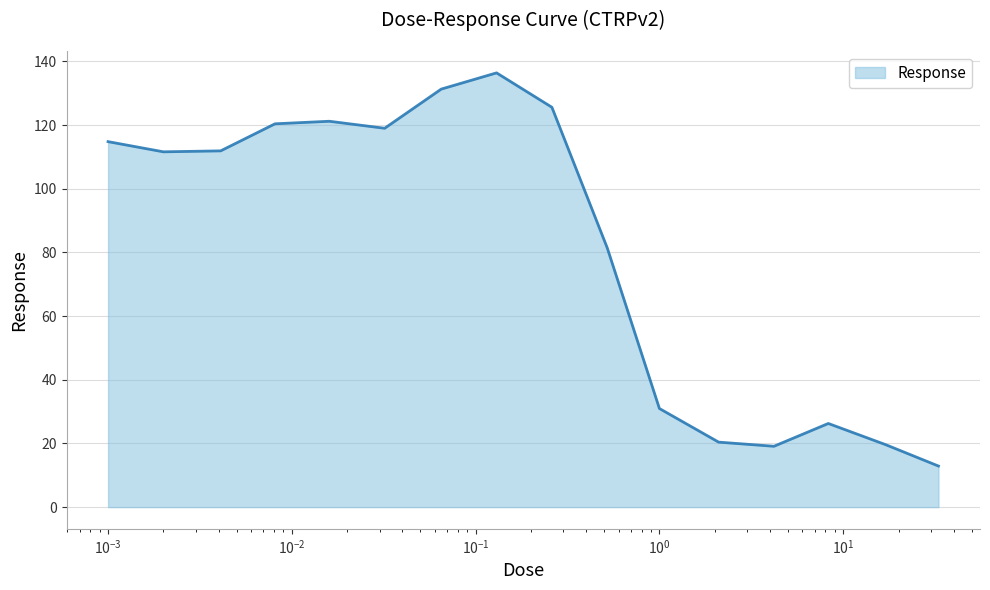

How many series are shown in this chart?

1